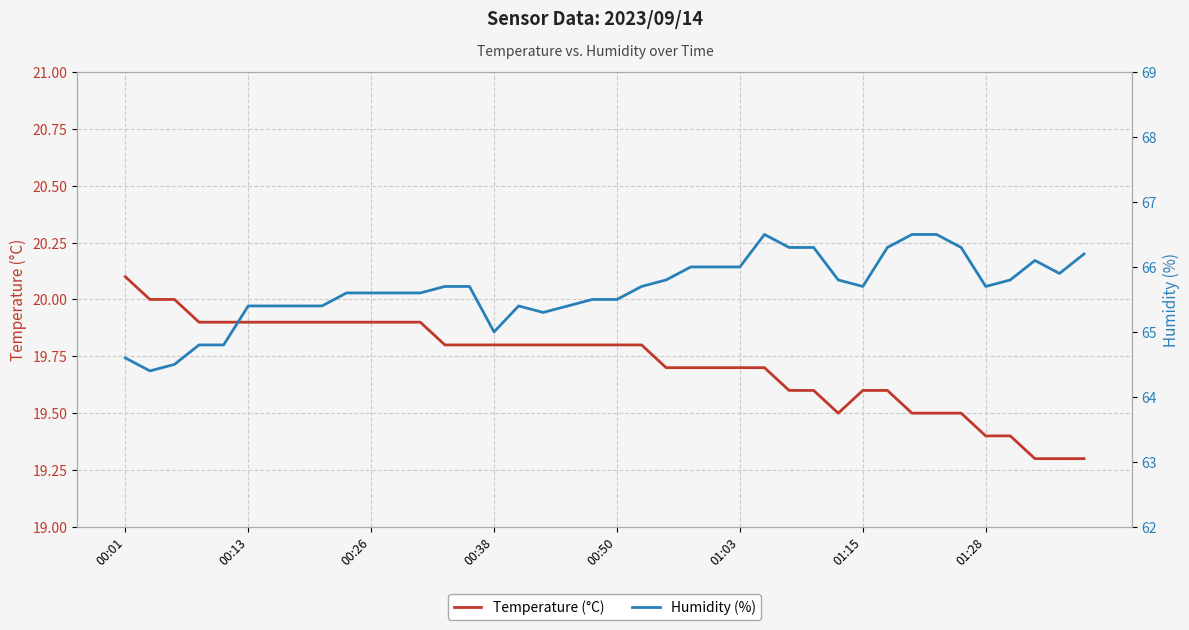

At which label does Temperature (°C) reach its peak?

00:01